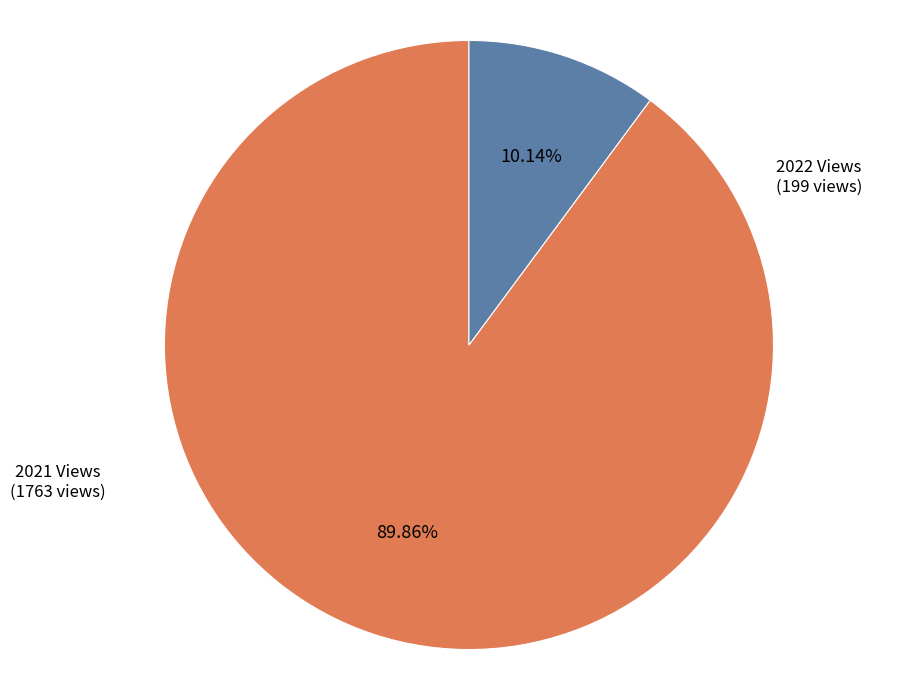

What is the ratio of the value at 2021 Views to the value at 2022 Views?

8.9